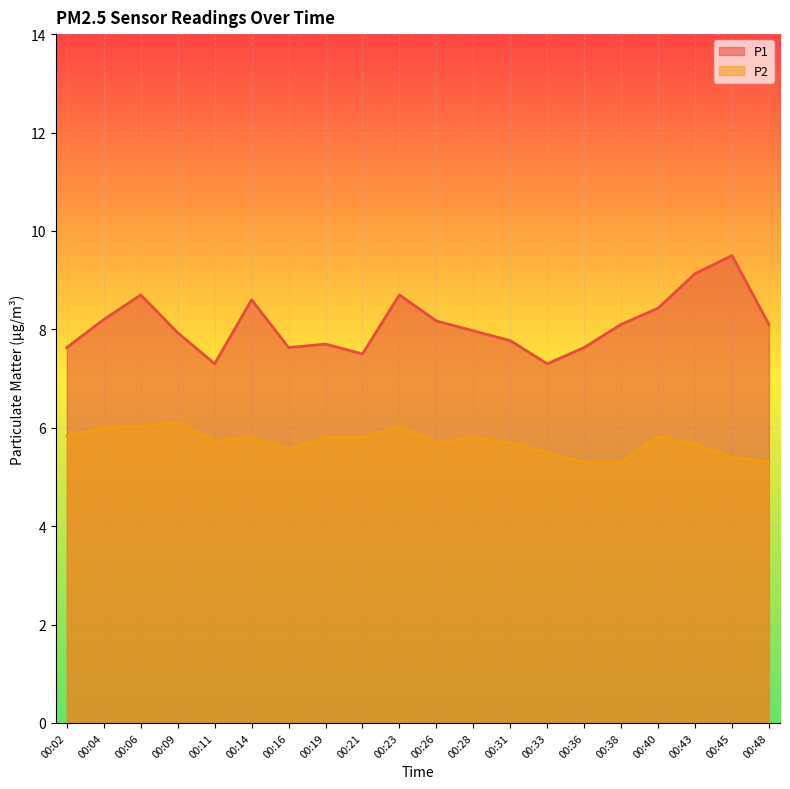

Rank the categories by P1 value from lowest to highest.

00:11, 00:33, 00:21, 00:02, 00:16, 00:36, 00:19, 00:31, 00:09, 00:28, 00:38, 00:48, 00:26, 00:04, 00:40, 00:14, 00:06, 00:23, 00:43, 00:45